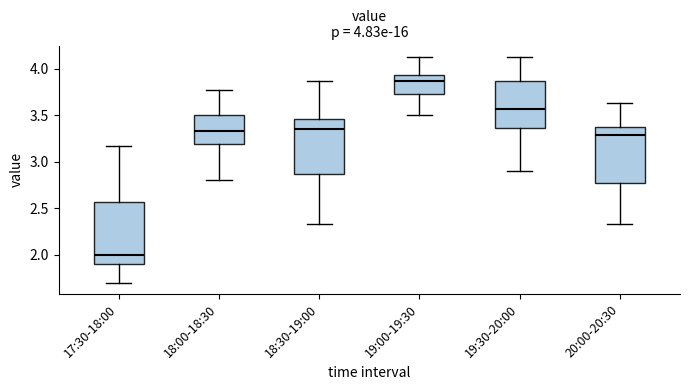

Which box is the tallest, from its lower edge to its upper edge?

17:30-18:00